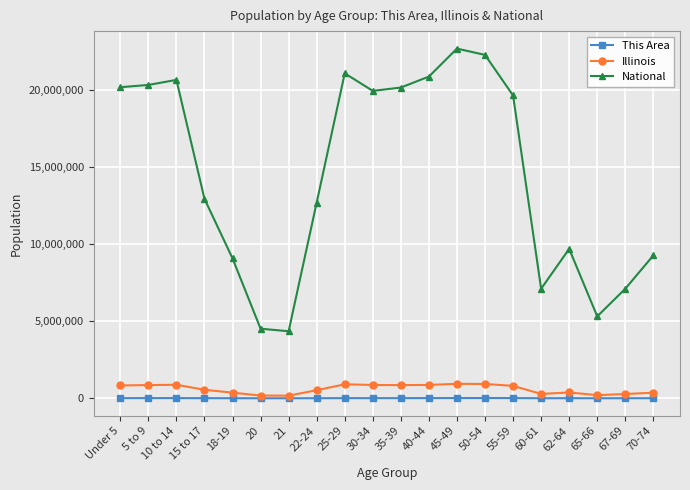

Is the value of Illinois at 70-74 greater than the value of This Area at 65-66?

Yes